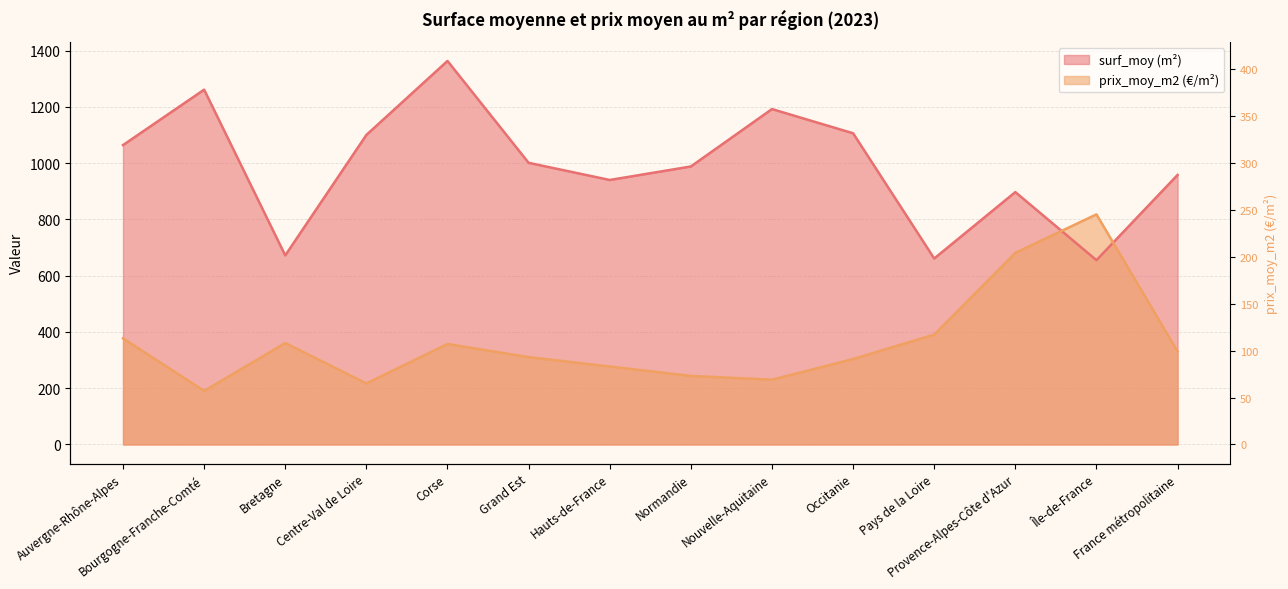

True or false: surf_moy has a value of 661.0 at Pays de la Loire.

True